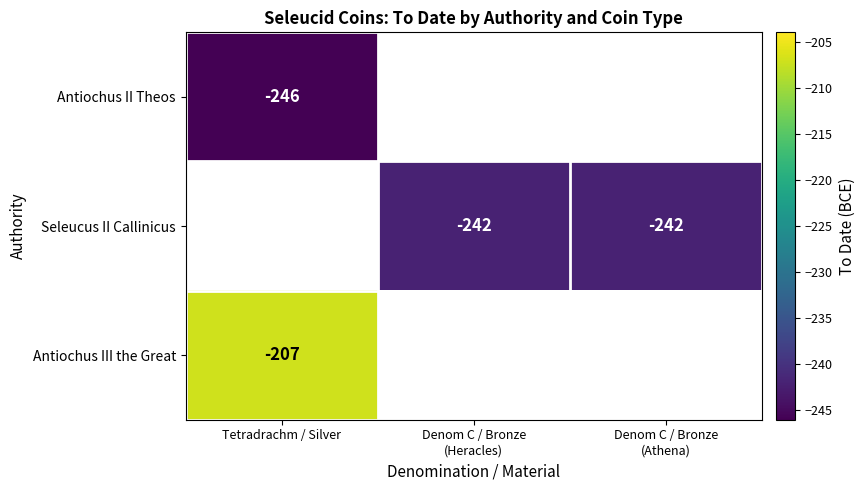

Between Denom C / Bronze (Heracles) and Denom C / Bronze (Athena), which series saw the biggest shift?

Seleucus II Callinicus